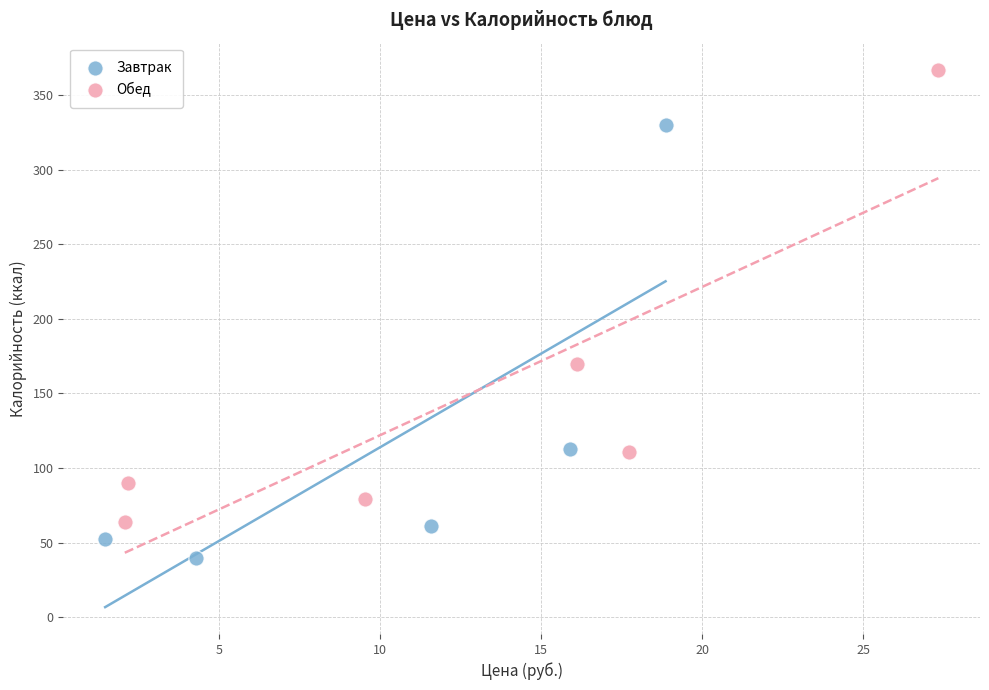

Which series contains the lowest Y value?

Завтрак